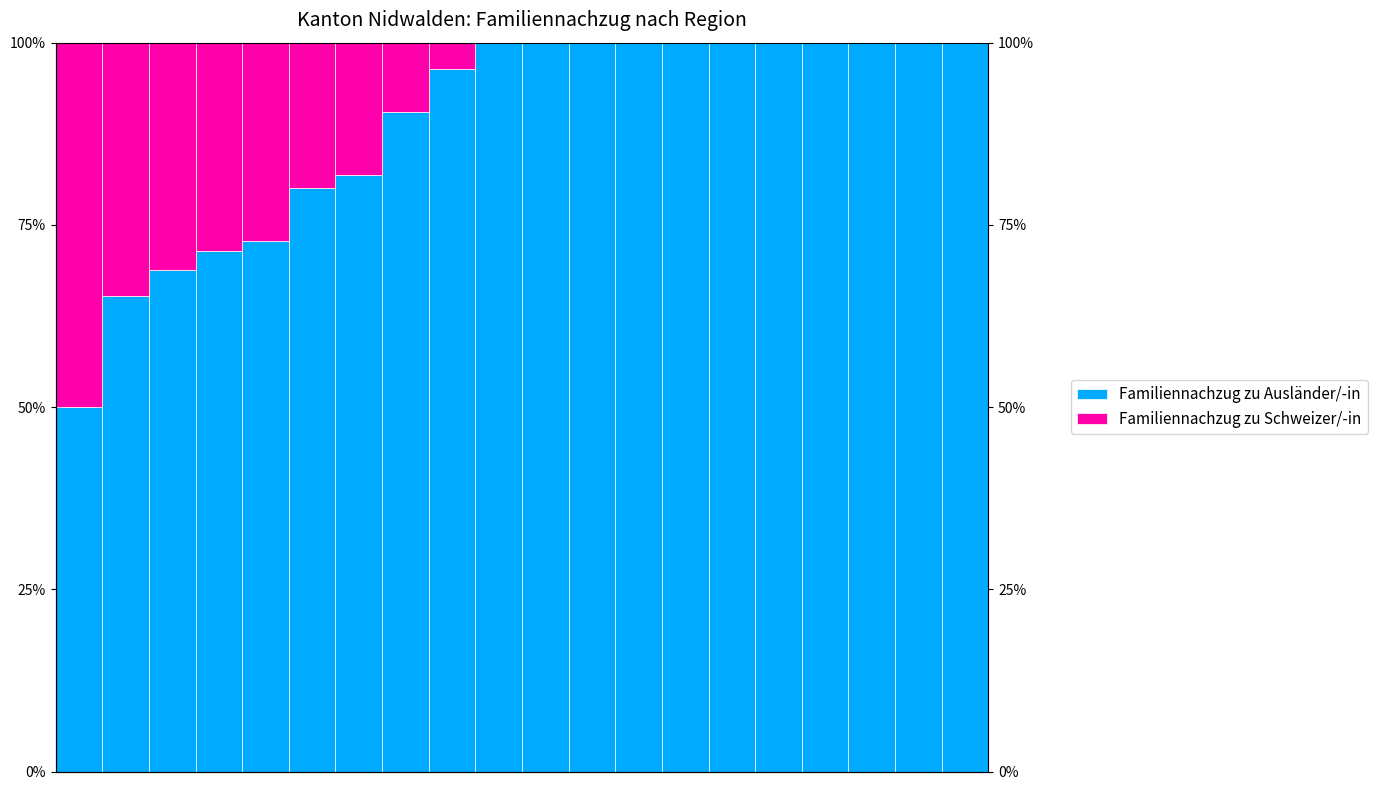

Rank the series by their maximum value, from lowest to highest.

Familiennachzug zu Schweizer/-in, Familiennachzug zu Ausländer/-in